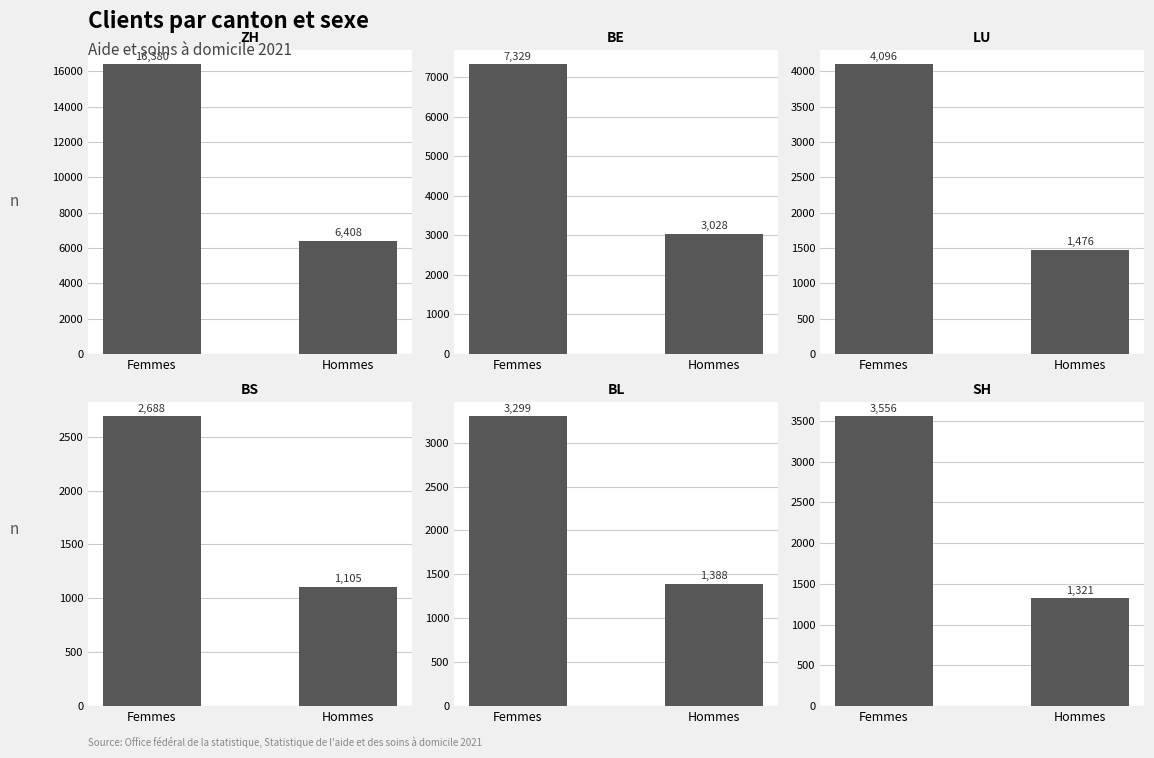

What position from the right is Hommes?

1